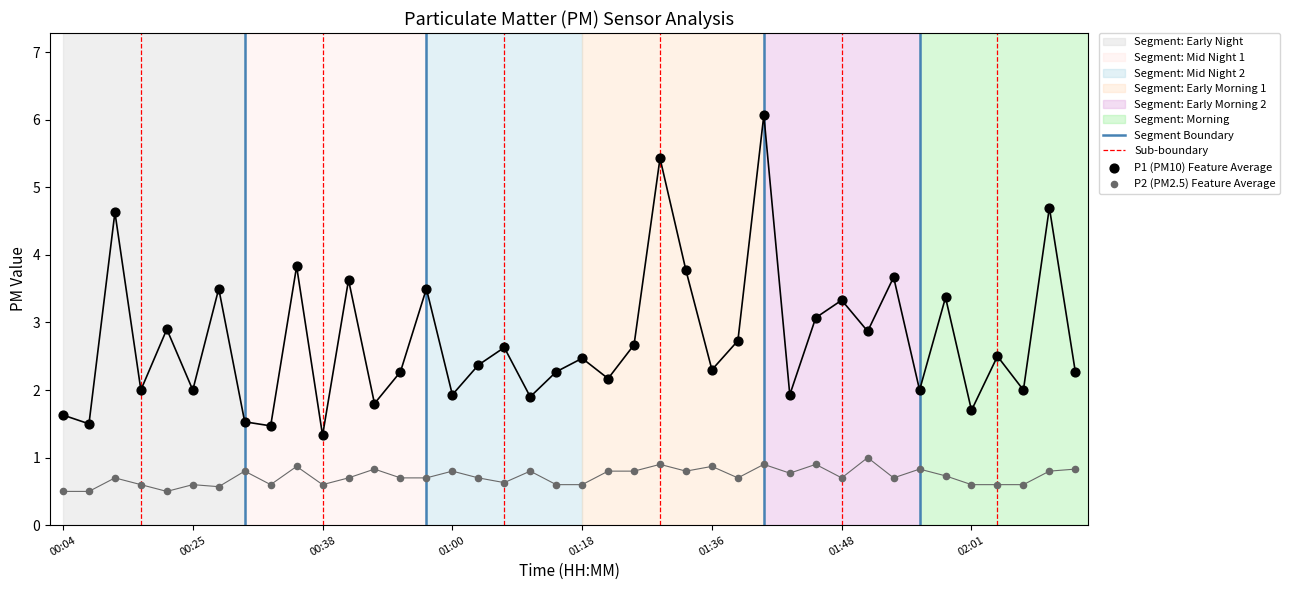

Which series reaches the minimum Y coordinate?

P2